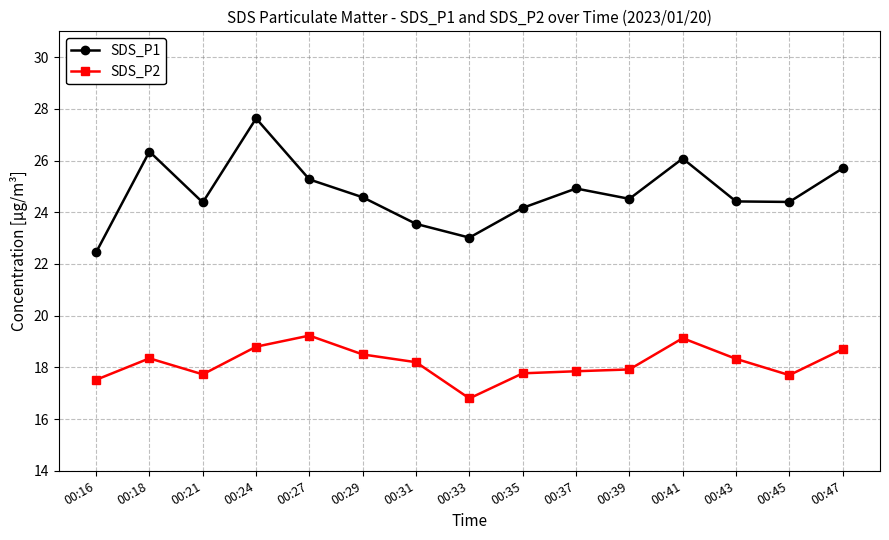

What is the sum of all SDS_P1 values?

371.4